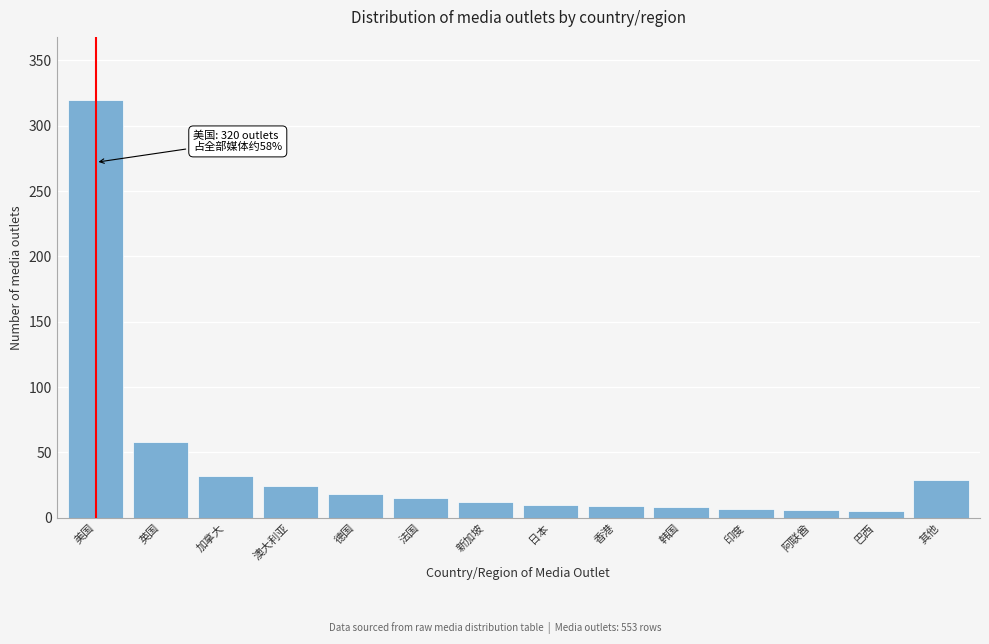

What is the label of the 7th bar from the right?

日本